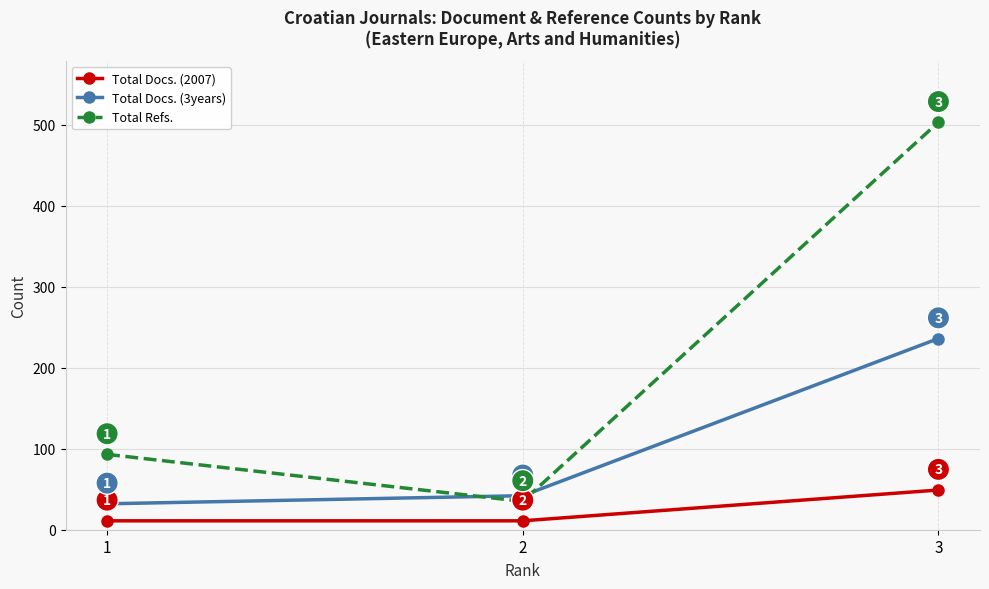

Is it true that Total Docs. (3years) equals 50 at 1?

False